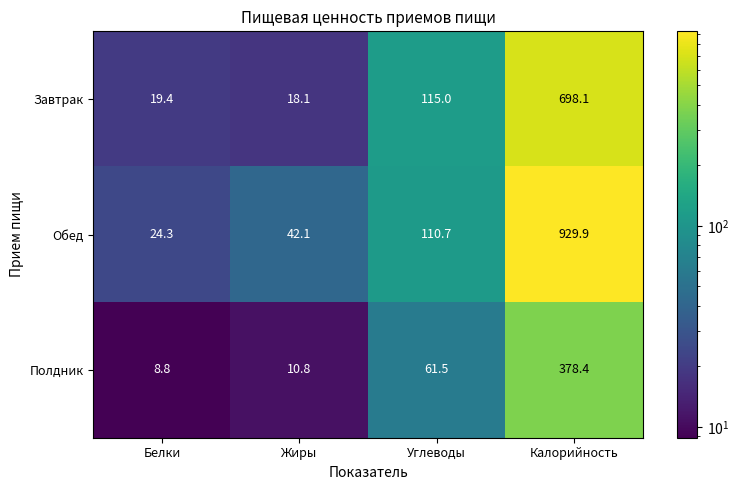

At how many categories does at least one series exceed 589?

1